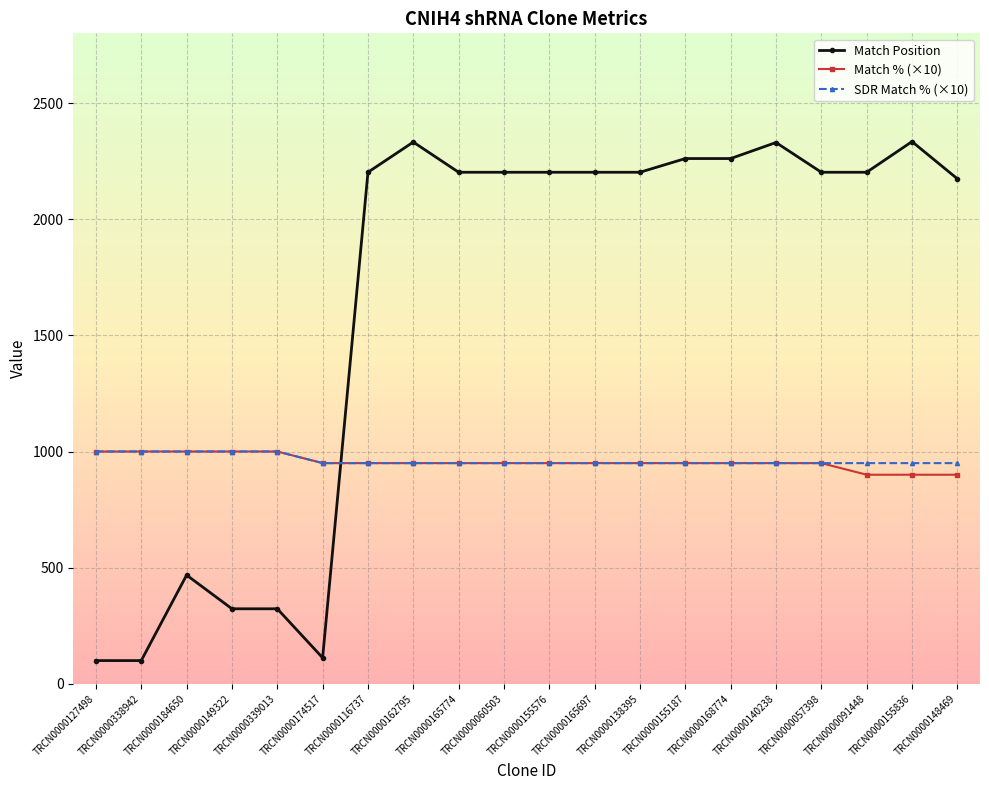

After their last crossing, which series has the higher values: Match % (×10) or Match Position?

Match Position